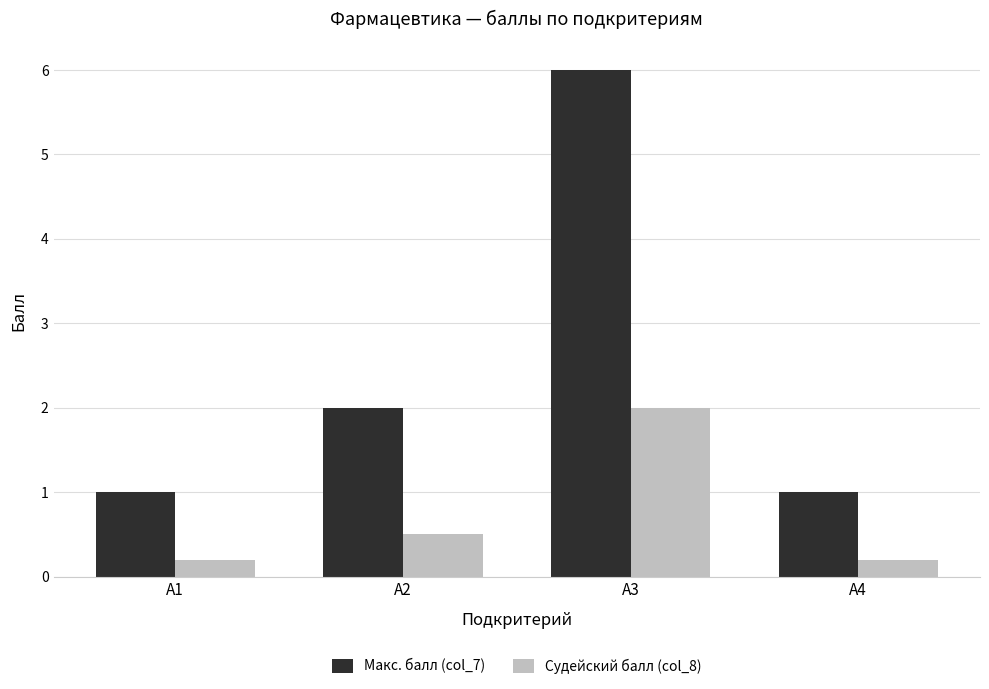

At how many categories does at least one series exceed 4?

1